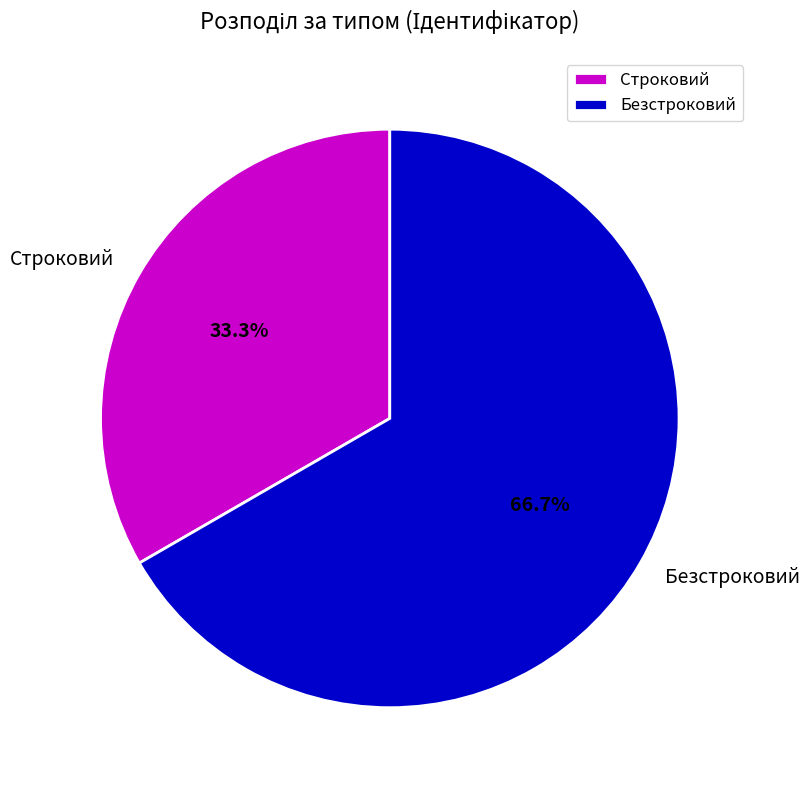

Which category accounts for the majority?

Безстроковий